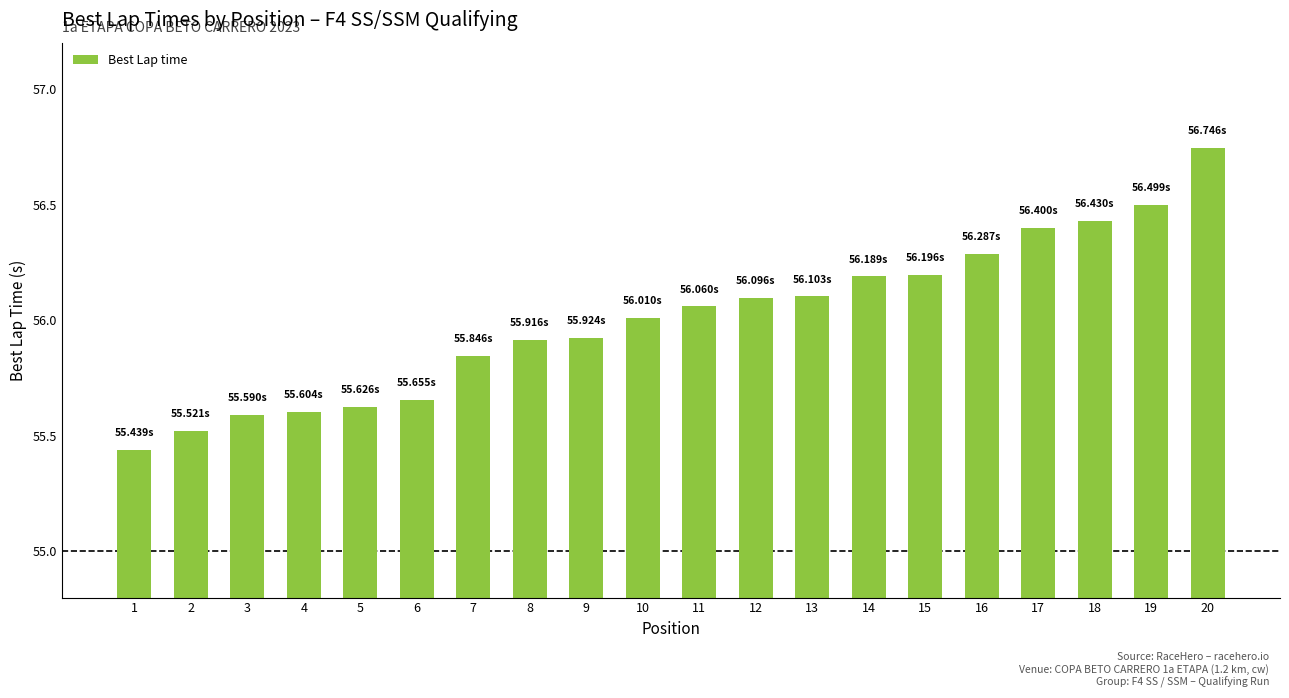

Between 6 and 20, which is larger?

20